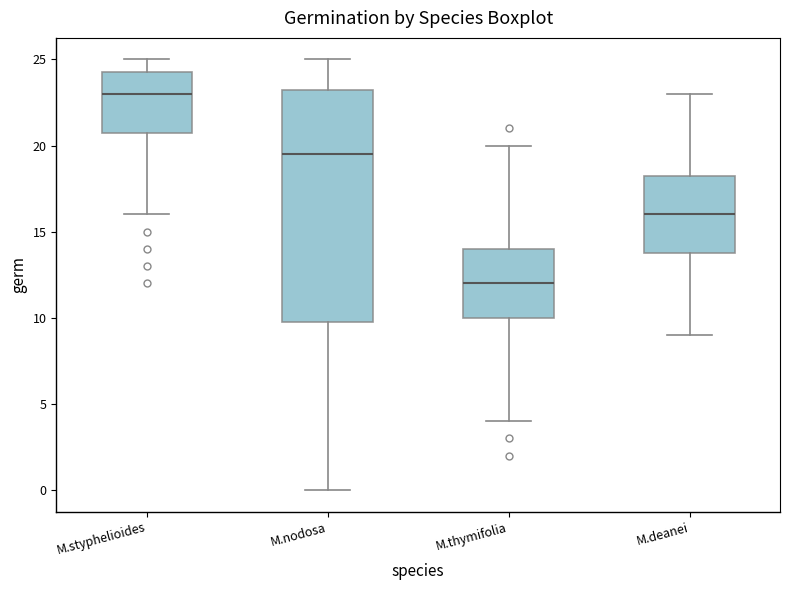

Reading left to right, transcribe this box plot: for each box, give where its median line is, the range the box spans, and where its two whiskers end, as read against the y-axis. The values are not printed on the chart, so give them approximately, as read against the axis.

M.styphelioides: median 23.0, box 21.0 to 24.5, whiskers 16.0 to 25.0
M.nodosa: median 19.5, box 10.0 to 23.5, whiskers 0.0 to 25.0
M.thymifolia: median 12.0, box 10.0 to 14.0, whiskers 4.0 to 20.0
M.deanei: median 16.0, box 14.0 to 18.5, whiskers 9.0 to 23.0